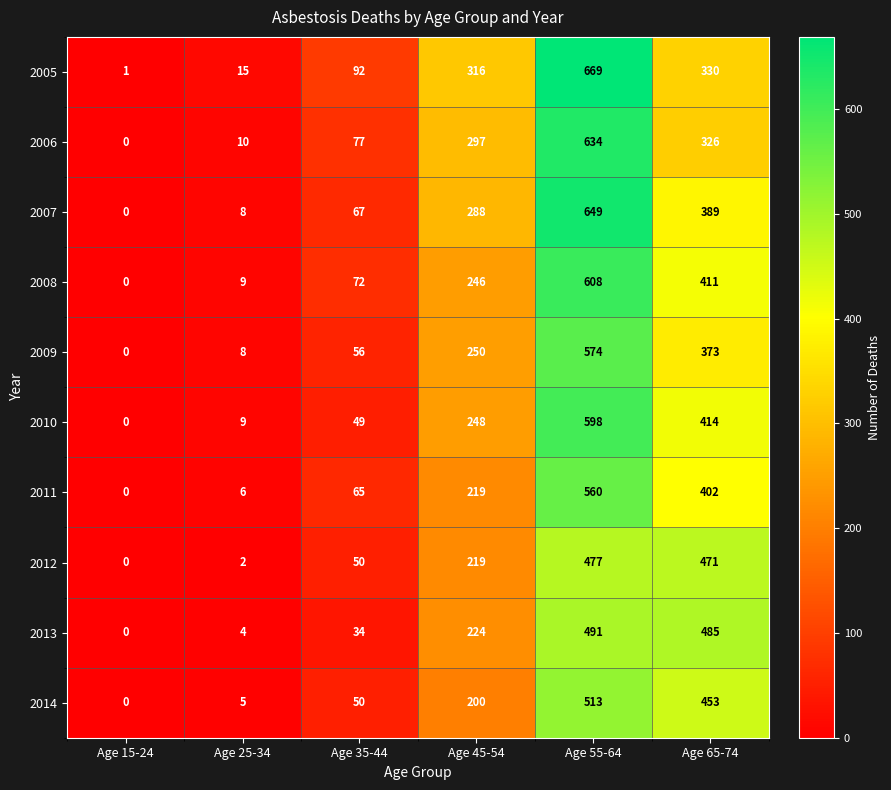

Read the 2010 value at Age 65-74, to the nearest 100.

400